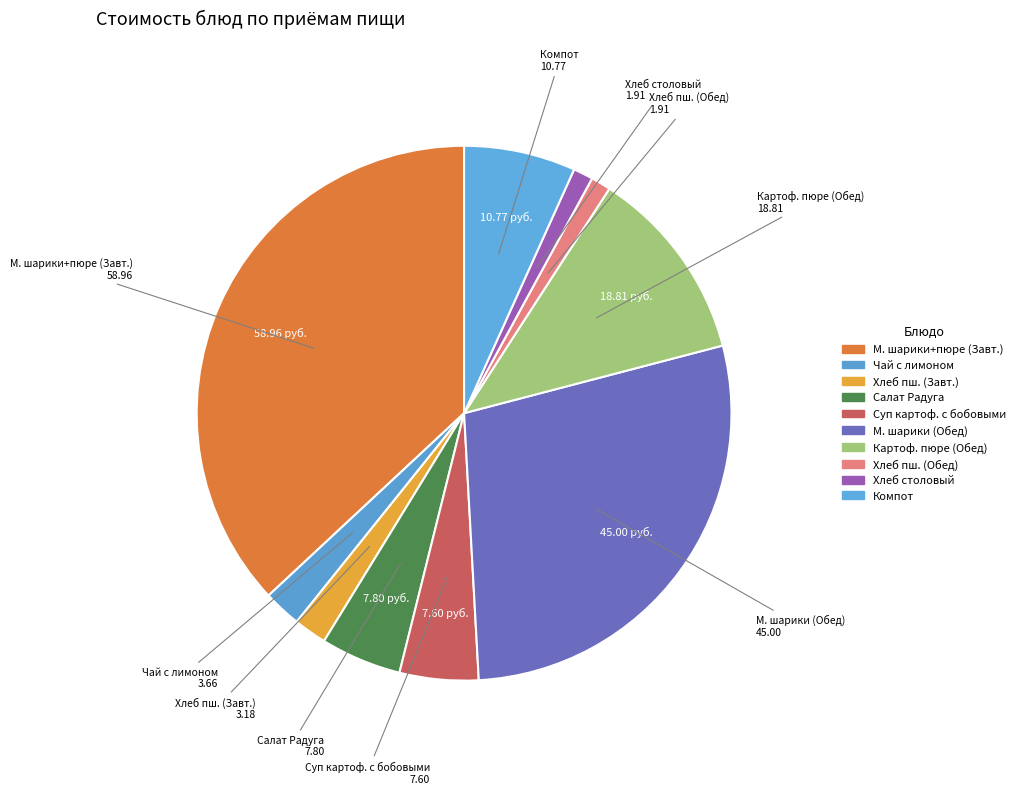

What is the smallest slice in the pie chart?

Хлеб пшеничный (Обед)